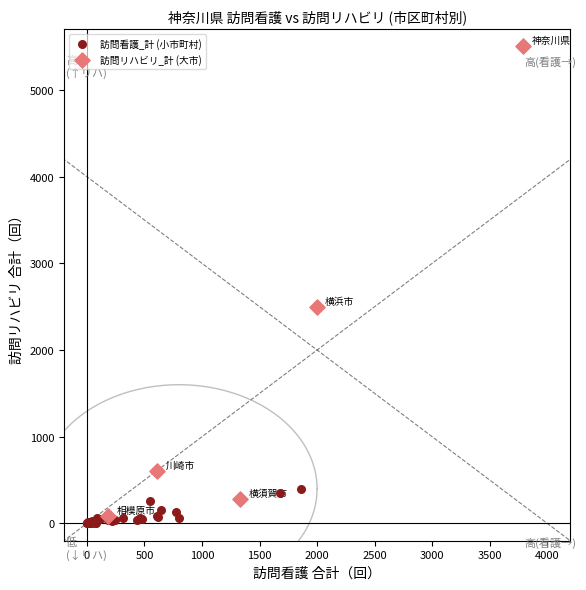

Which series has the widest spread of Y values?

訪問リハビリ_計 (大市)